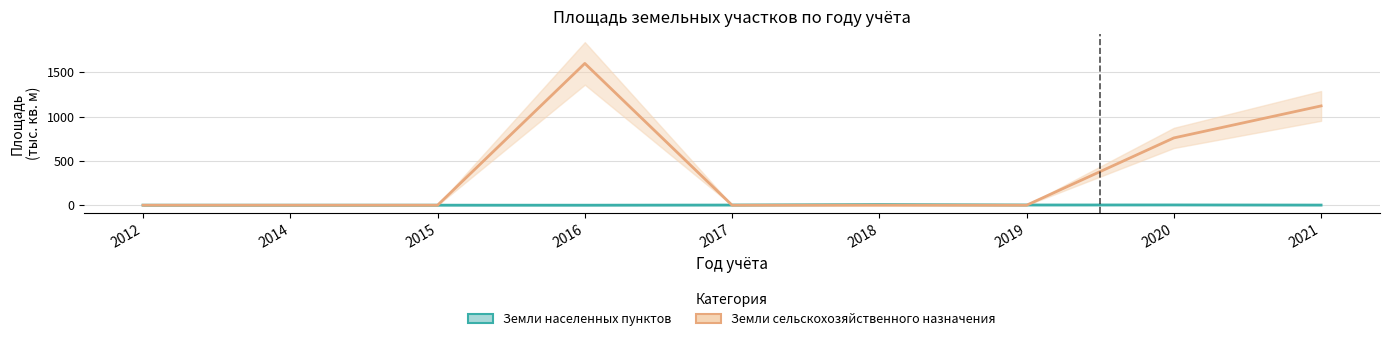

The Земли населенных пунктов series shows 0.6 at 2017. True or false?

False